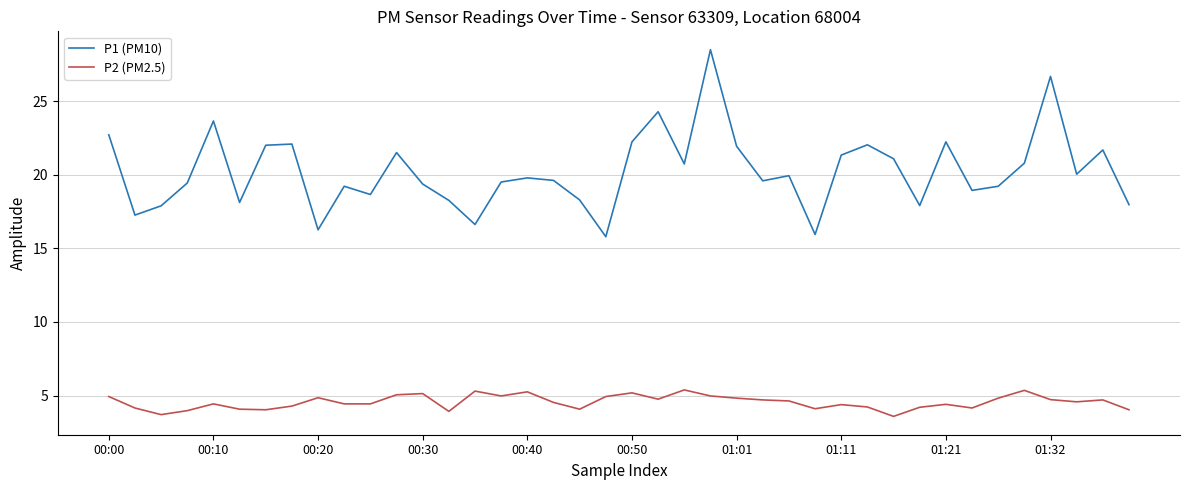

Which series has the largest range (max minus min)?

P1 (PM10)